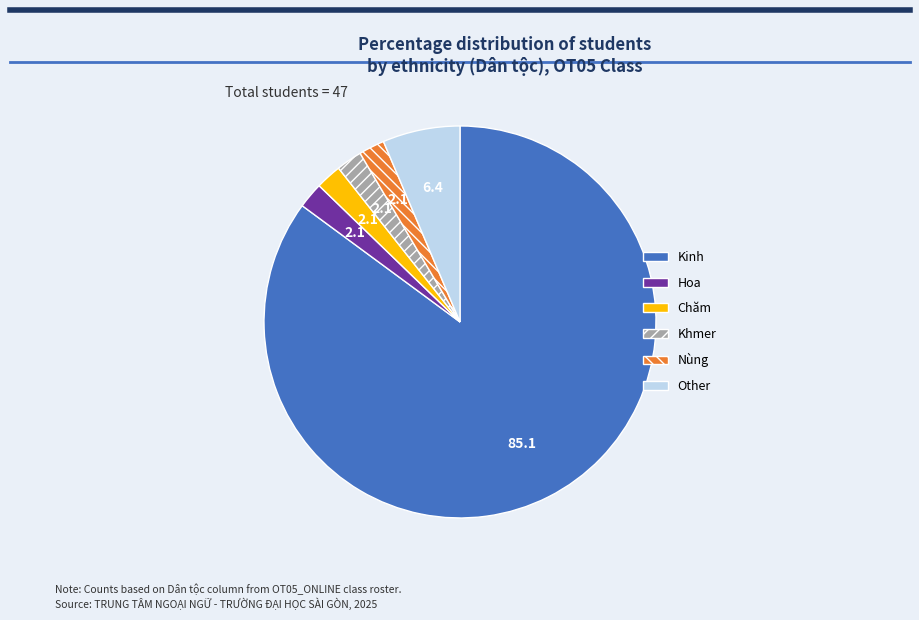

Combined, do Kinh and Chăm account for over 50%?

Yes